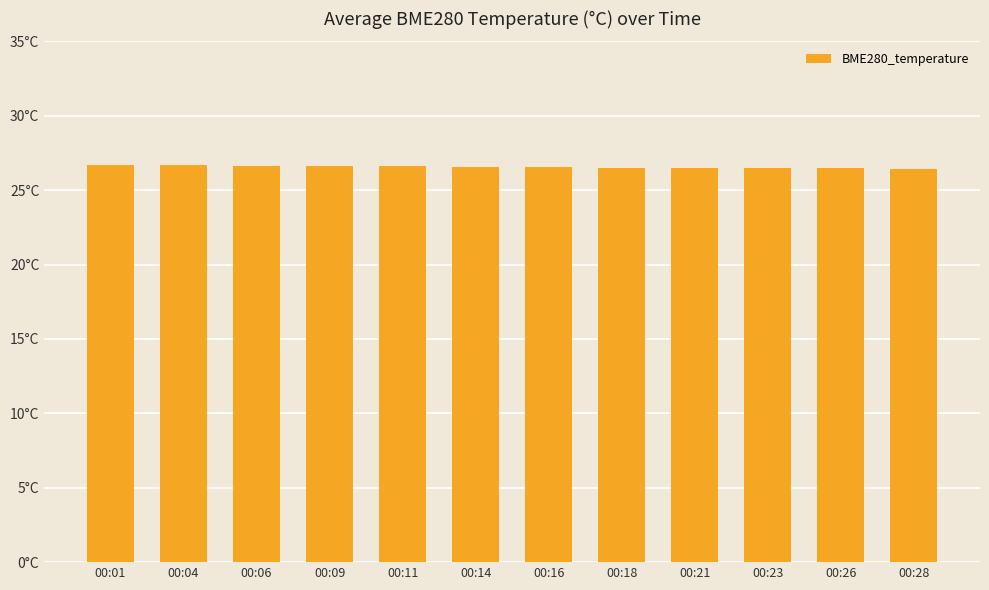

Where is the data nearest to the value 26?

00:28